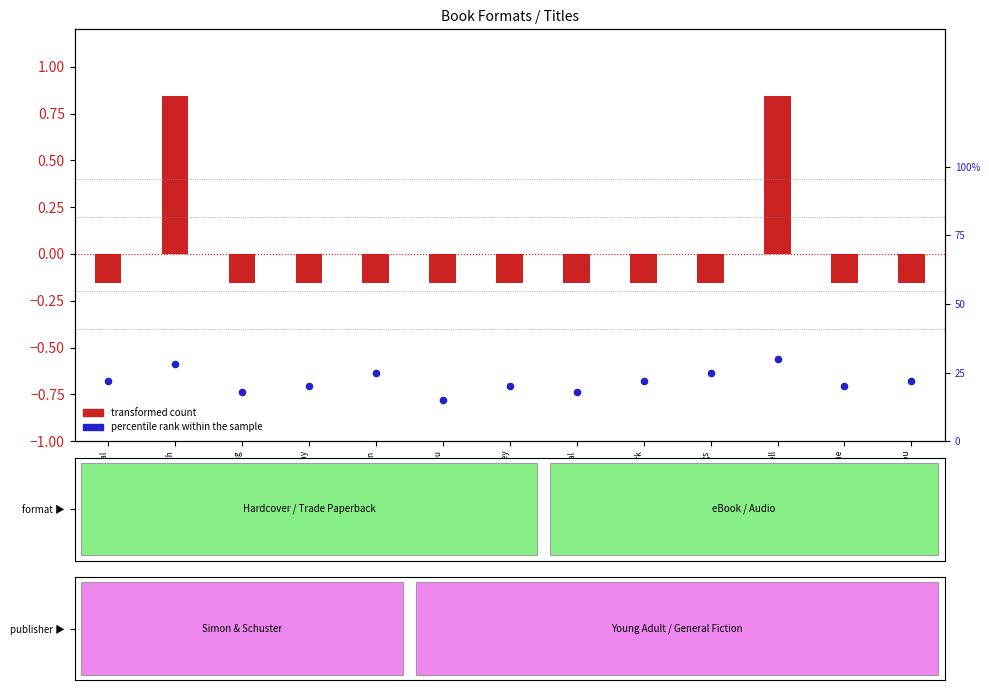

At which category is the sum across all series the highest?

What the Spell